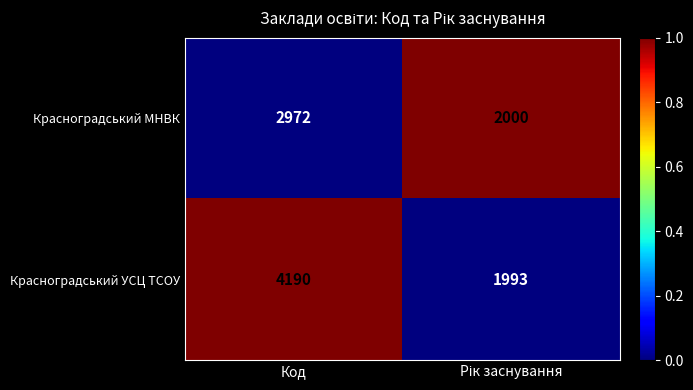

Which series has the largest range (max minus min)?

Красноградський УСЦ ТСОУ